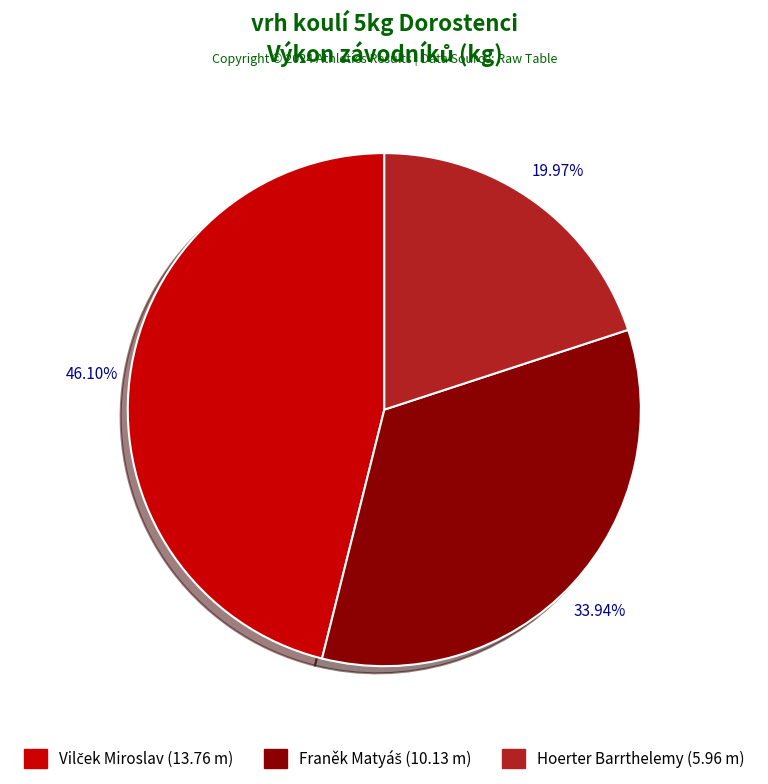

What percentage is the Hoerter Barrthelemy slice, to the nearest percent?

20%